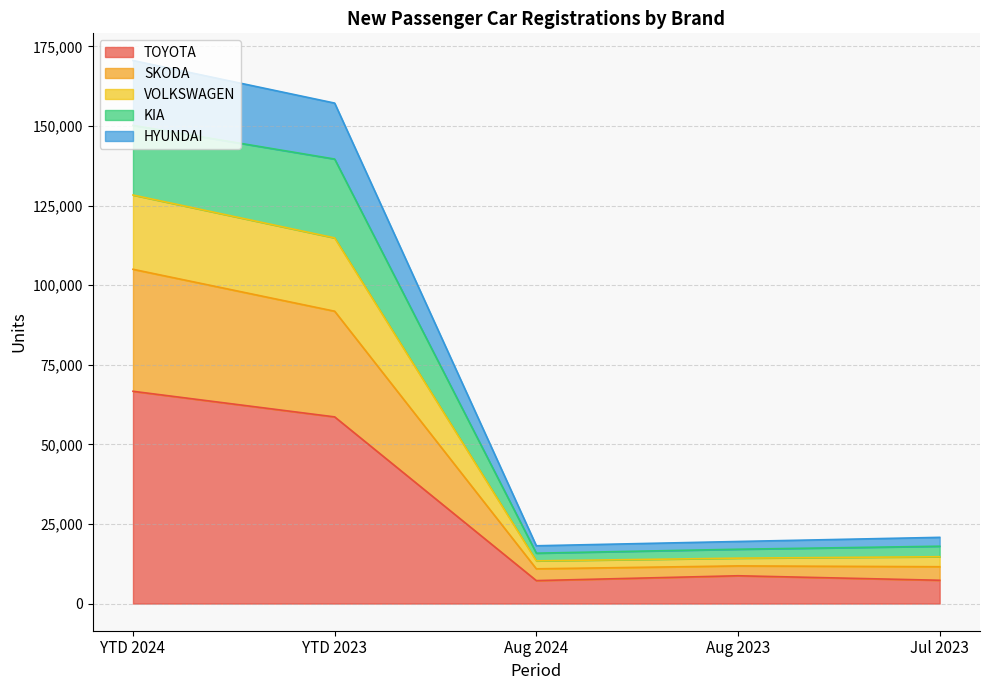

At which label does TOYOTA reach its peak?

YTD 2024